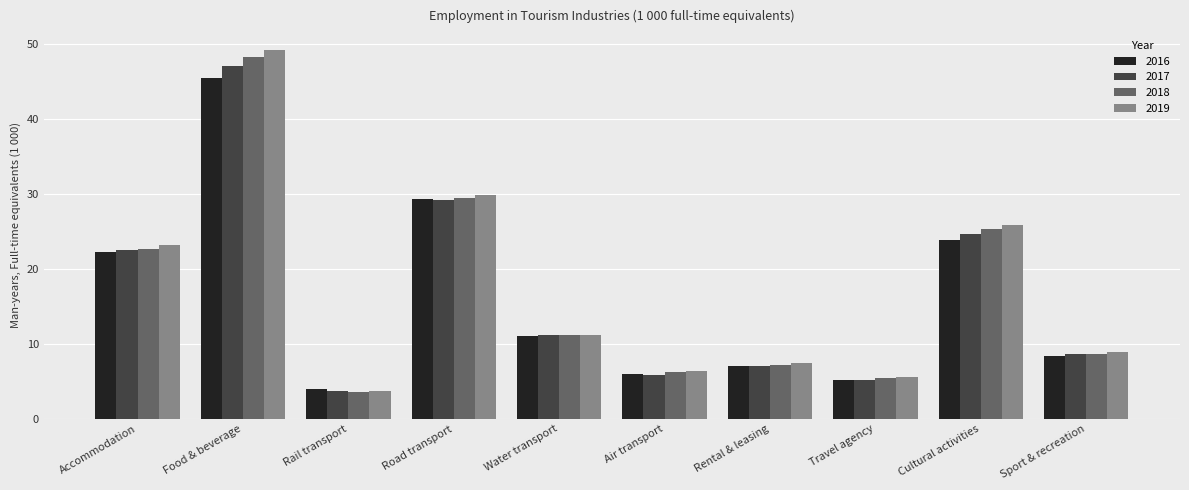

What is the value of the 2018 bar at the 10th from the left?

8.6